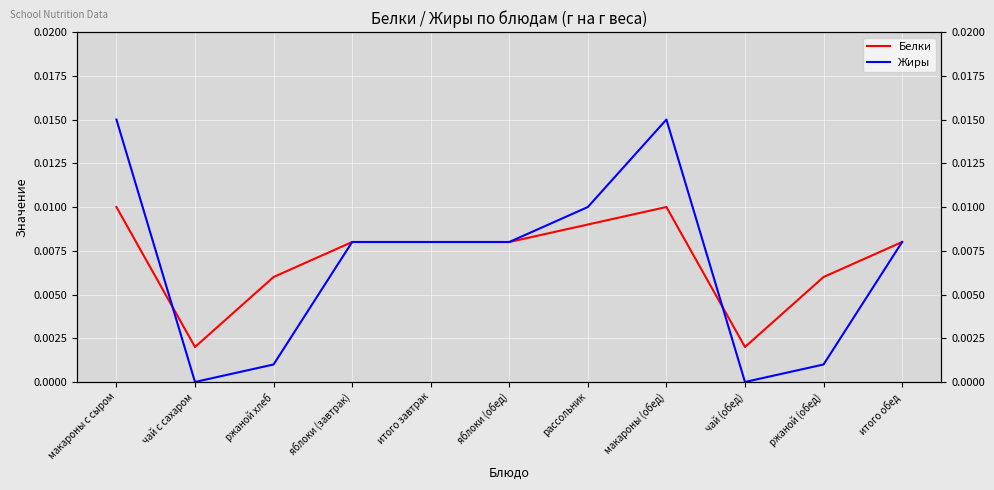

Between итого завтрак and яблоки (завтрак), which is larger?

итого завтрак